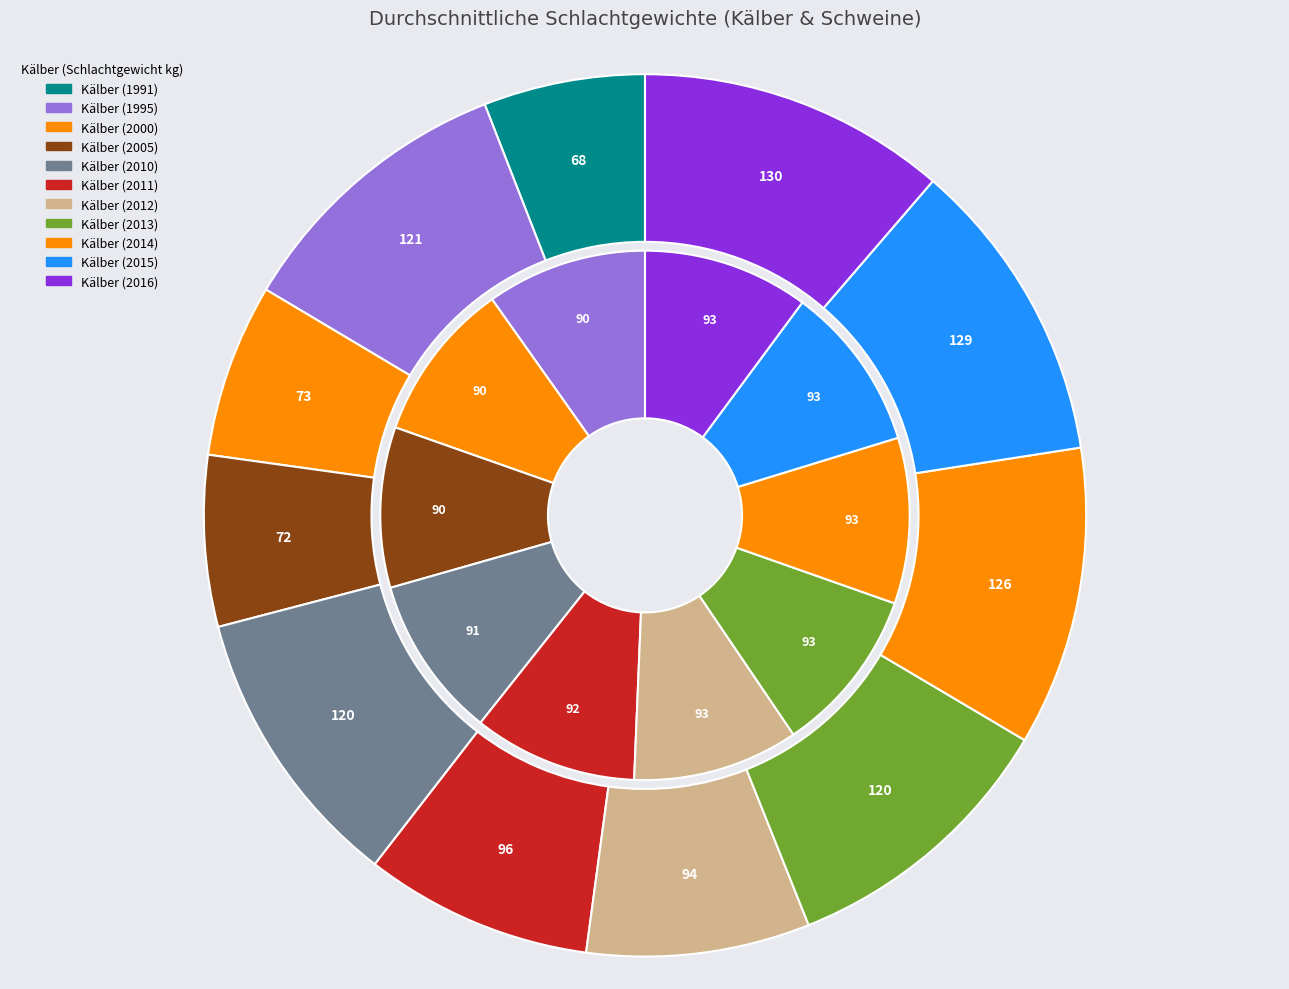

How many segments does this pie chart have?

11